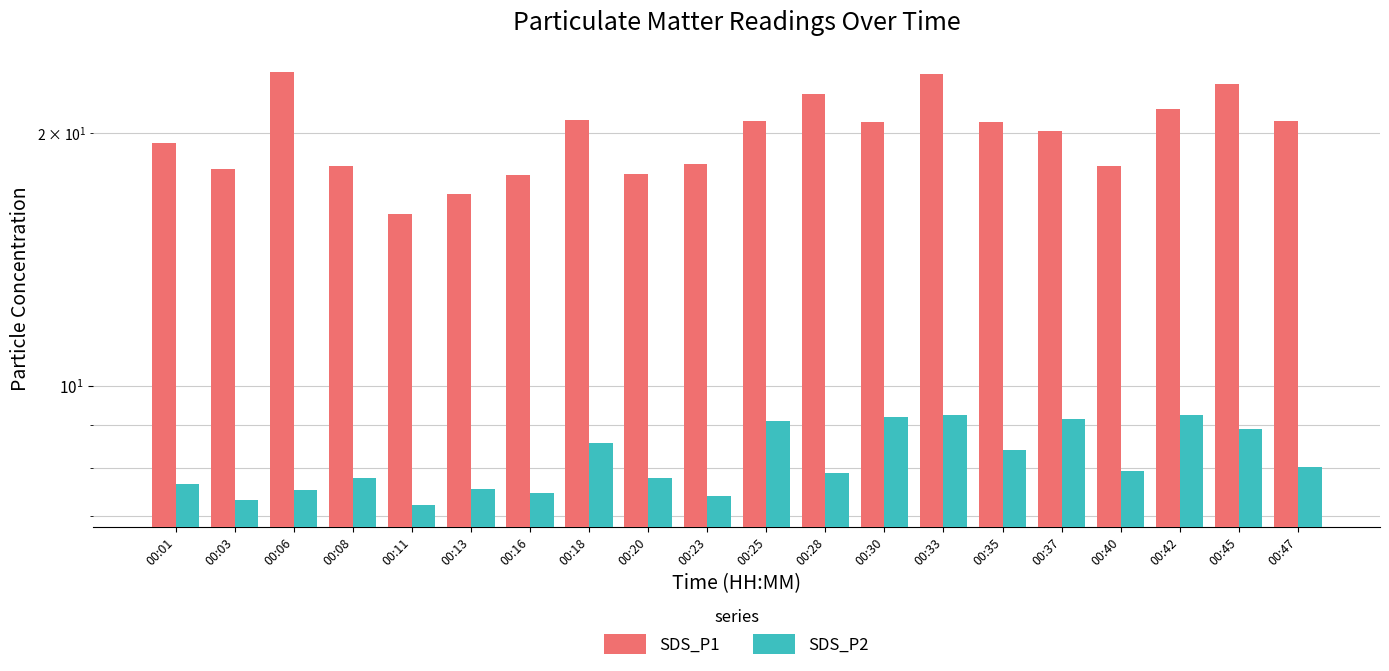

List the labels in order of SDS_P2 value, smallest first.

00:11, 00:03, 00:23, 00:16, 00:06, 00:13, 00:01, 00:08, 00:20, 00:28, 00:40, 00:47, 00:35, 00:18, 00:45, 00:25, 00:37, 00:30, 00:33, 00:42